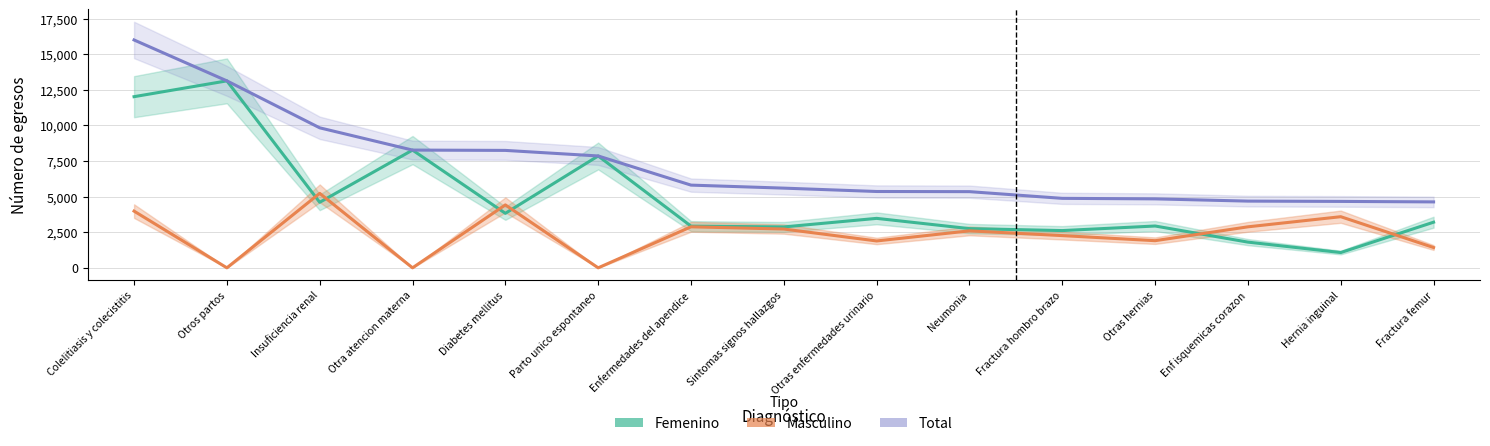

Where is the first local maximum for Masculino?

Insuficiencia renal